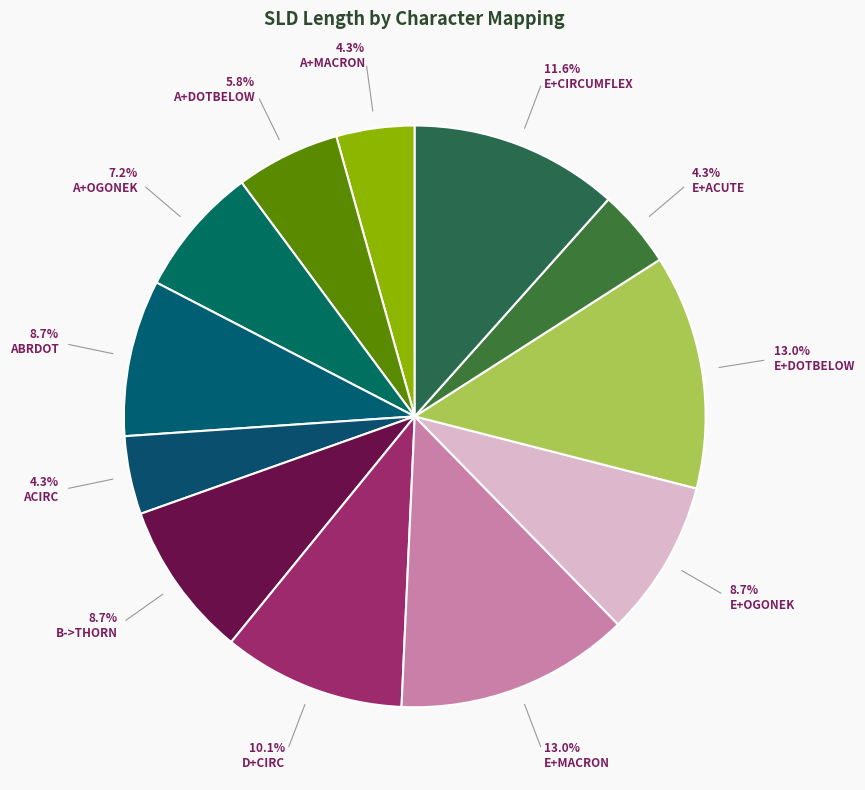

Is there any slice that represents more than half of the pie?

No